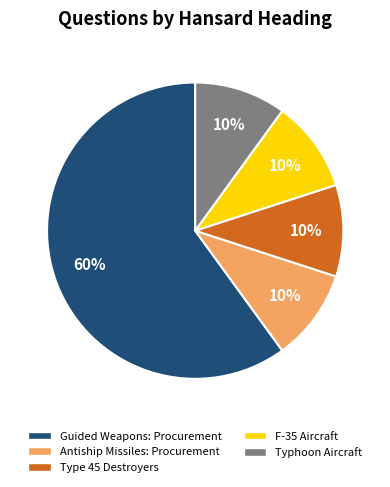

To the nearest percent, what is the difference between the largest and smallest slice percentages?

50%